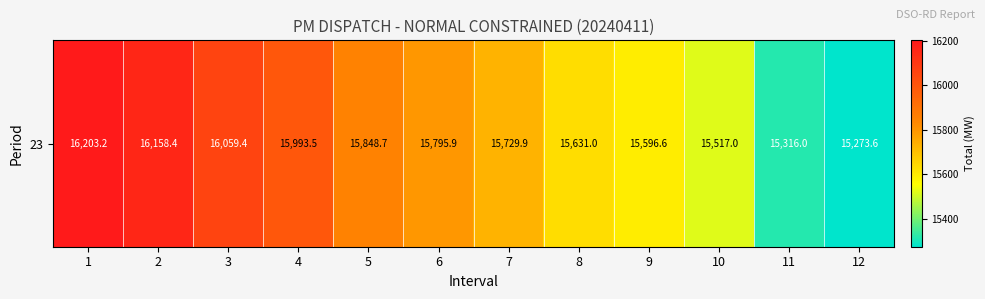

What is the difference between the values at 1 and 3?

143.8